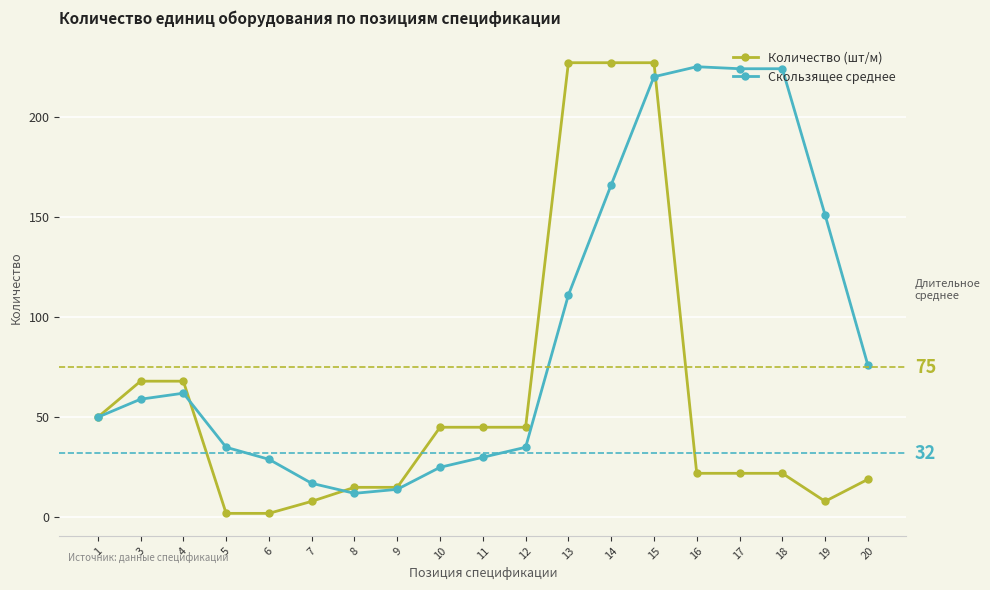

List the series in order of their peak value, lowest first.

Скользящее среднее, Количество (шт/м)